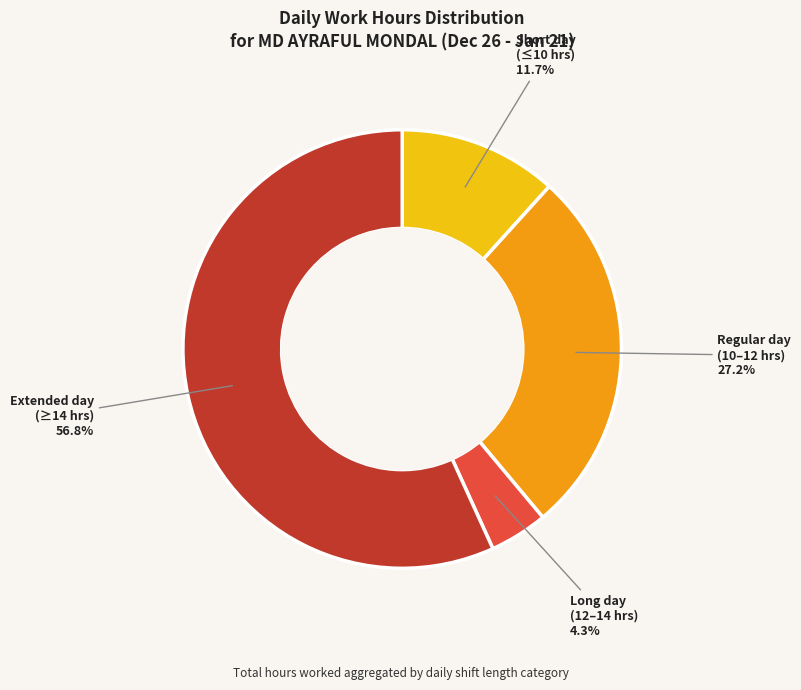

What is the total percentage of Short day (≤10 hrs) and Long day (12–14 hrs)?

16.0%